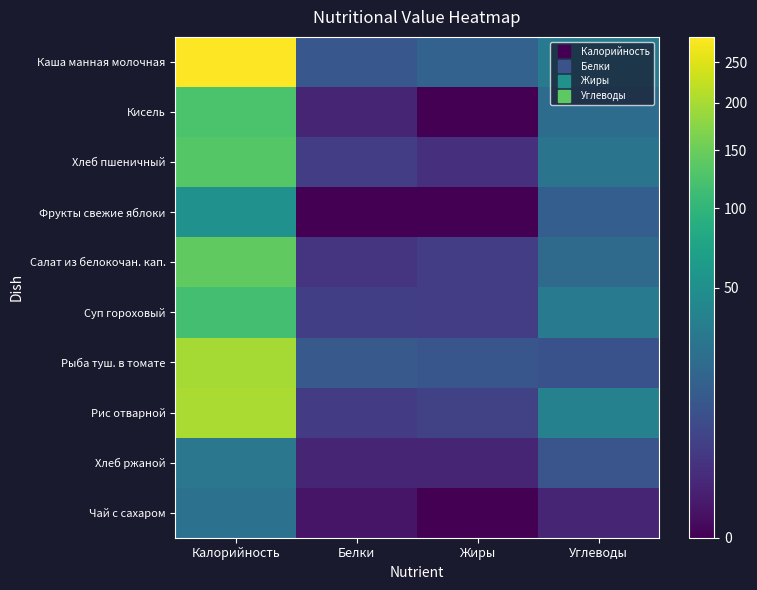

Reading left to right, extract all data points from this chart.

Каша манная молочная: Калорийность=284.5	Белки=10.8	Жиры=15.8	Углеводы=30.1
Кисель: Калорийность=124.0	Белки=1.0	Жиры=0.0	Углеводы=21.0
Хлеб пшеничный: Калорийность=132.0	Белки=4.0	Жиры=2.0	Углеводы=26.0
Фрукты свежие яблоки: Калорийность=52.0	Белки=0.0	Жиры=0.0	Углеводы=14.0
Салат из белокочан. кап.: Калорийность=142.0	Белки=2.6	Жиры=4.1	Углеводы=20.0
Суп гороховый: Калорийность=116.8	Белки=4.2	Жиры=4.0	Углеводы=30.8
Рыба туш. в томате: Калорийность=197.0	Белки=11.7	Жиры=10.4	Углеводы=9.2
Рис отварной: Калорийность=203.5	Белки=3.7	Жиры=4.8	Углеводы=36.5
Хлеб ржаной: Калорийность=28.0	Белки=1.0	Жиры=1.0	Углеводы=10.0
Чай с сахаром: Калорийность=24.1	Белки=0.2	Жиры=0.0	Углеводы=1.0